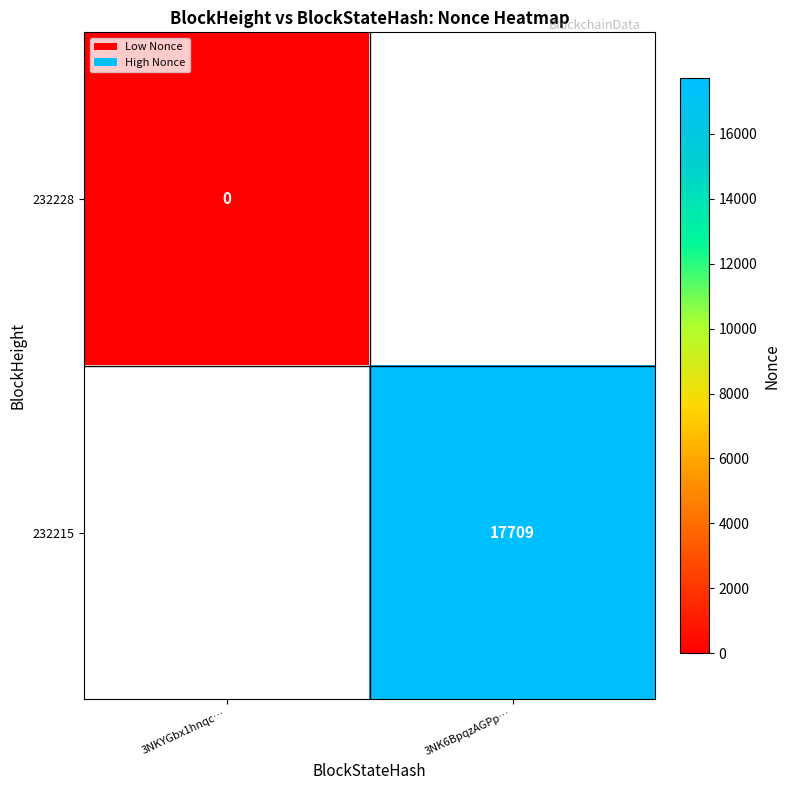

The 232215 series shows 6890 at 3NK6BpqzAGPp…. True or false?

False